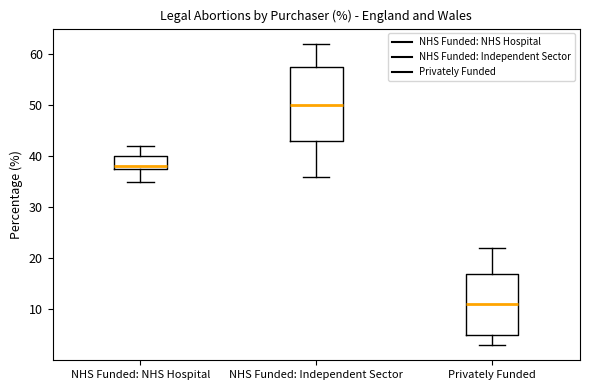

Which box has the lowest median line?

Privately Funded